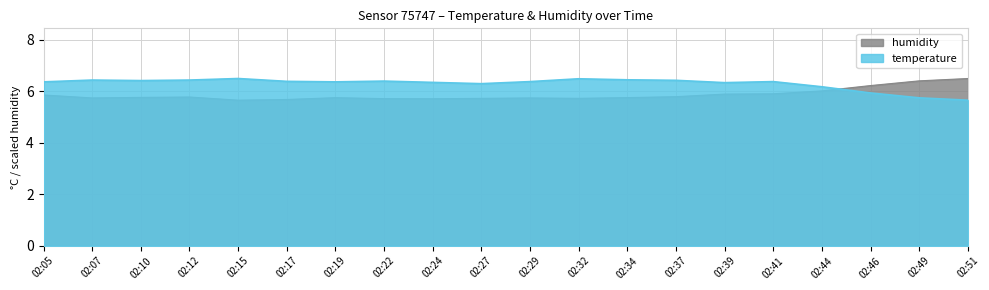

The humidity series shows 5.7 at 02:24. True or false?

True